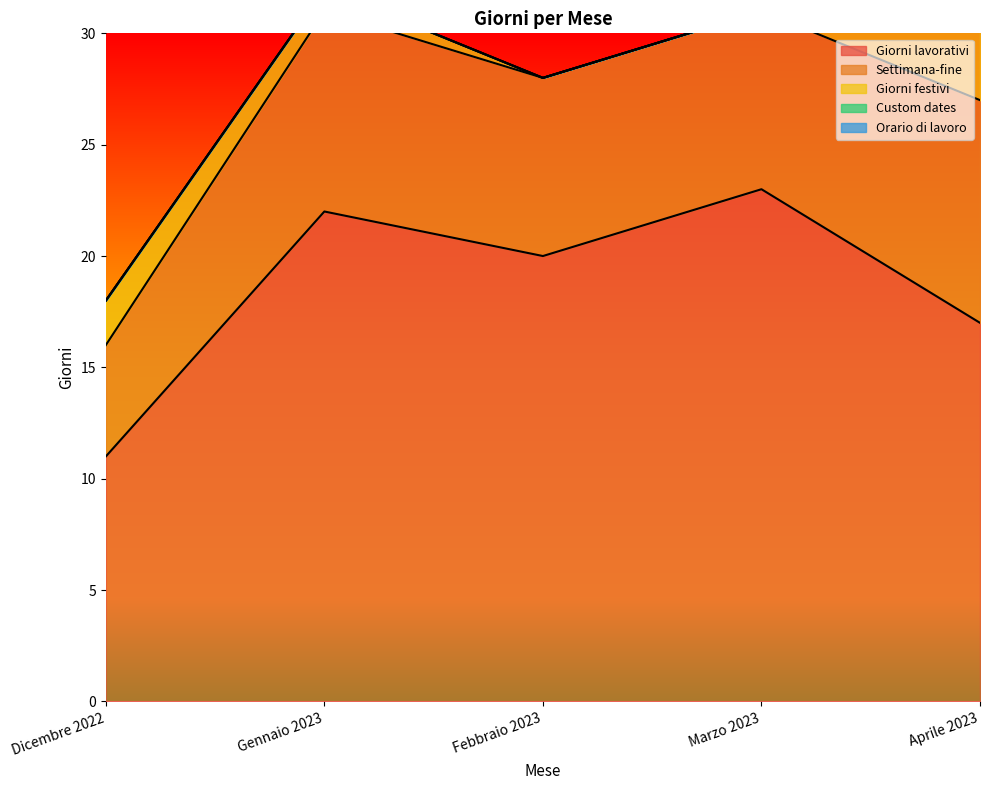

What is the total value across all series at Marzo 2023?

31